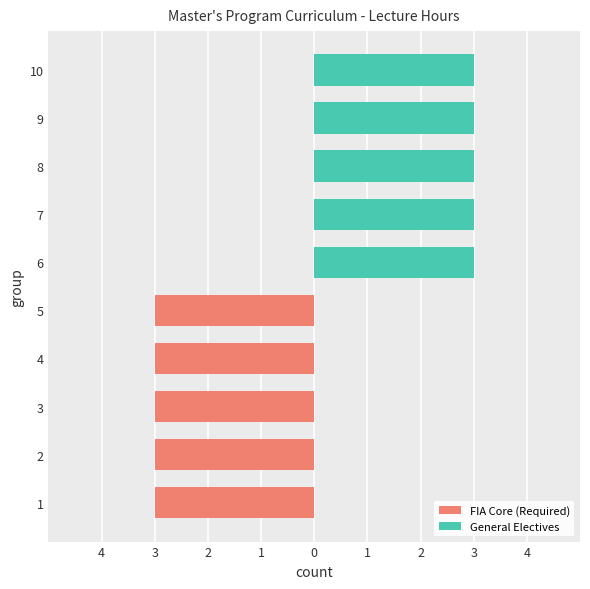

The value of FIA Core (Required) at 10 is 0. True or false?

True